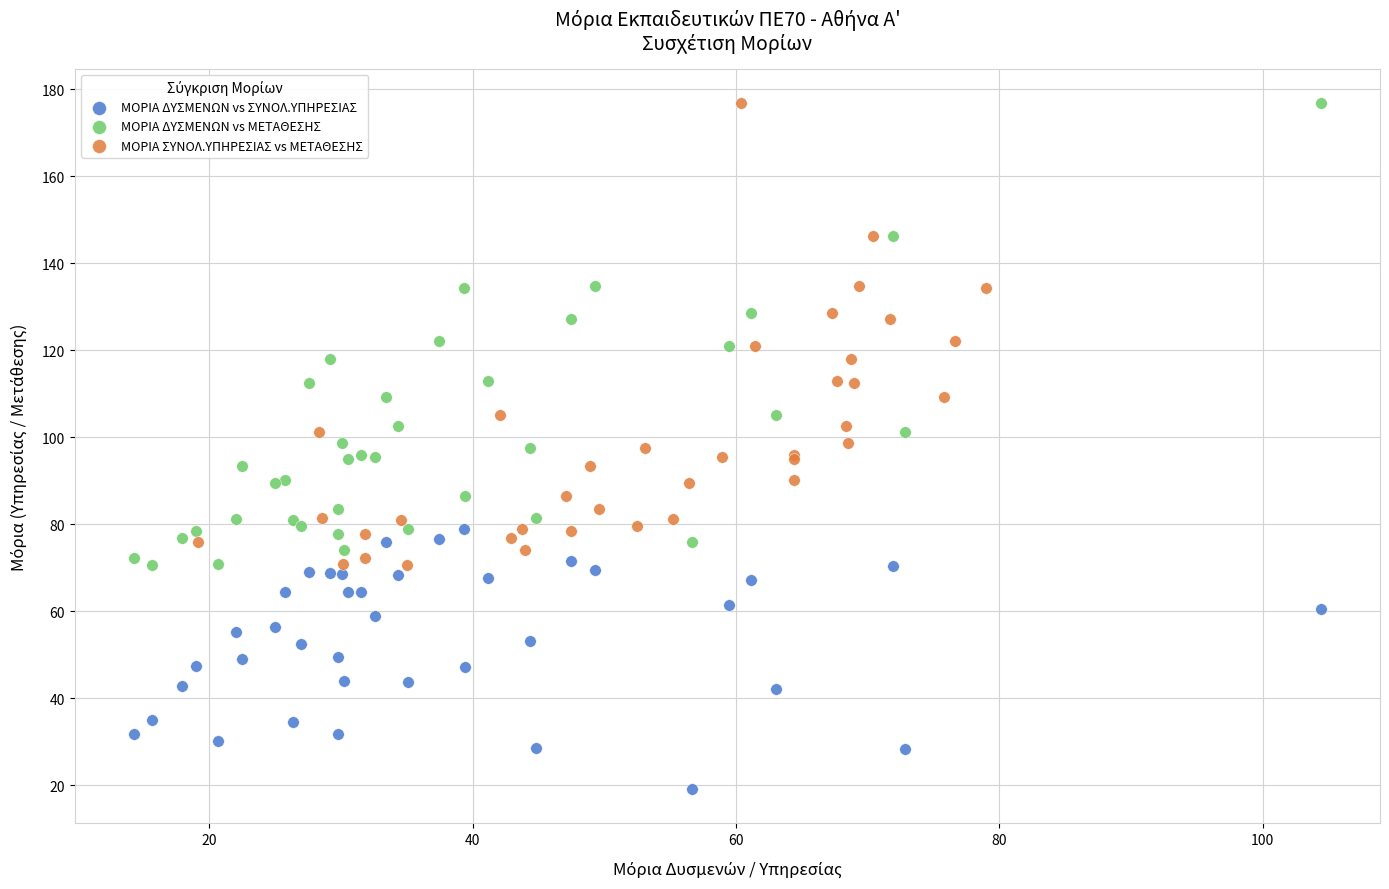

Which series contains the lowest Y value?

ΜΟΡΙΑ ΔΥΣΜΕΝΩΝ vs ΣΥΝΟΛ.ΥΠΗΡΕΣΙΑΣ